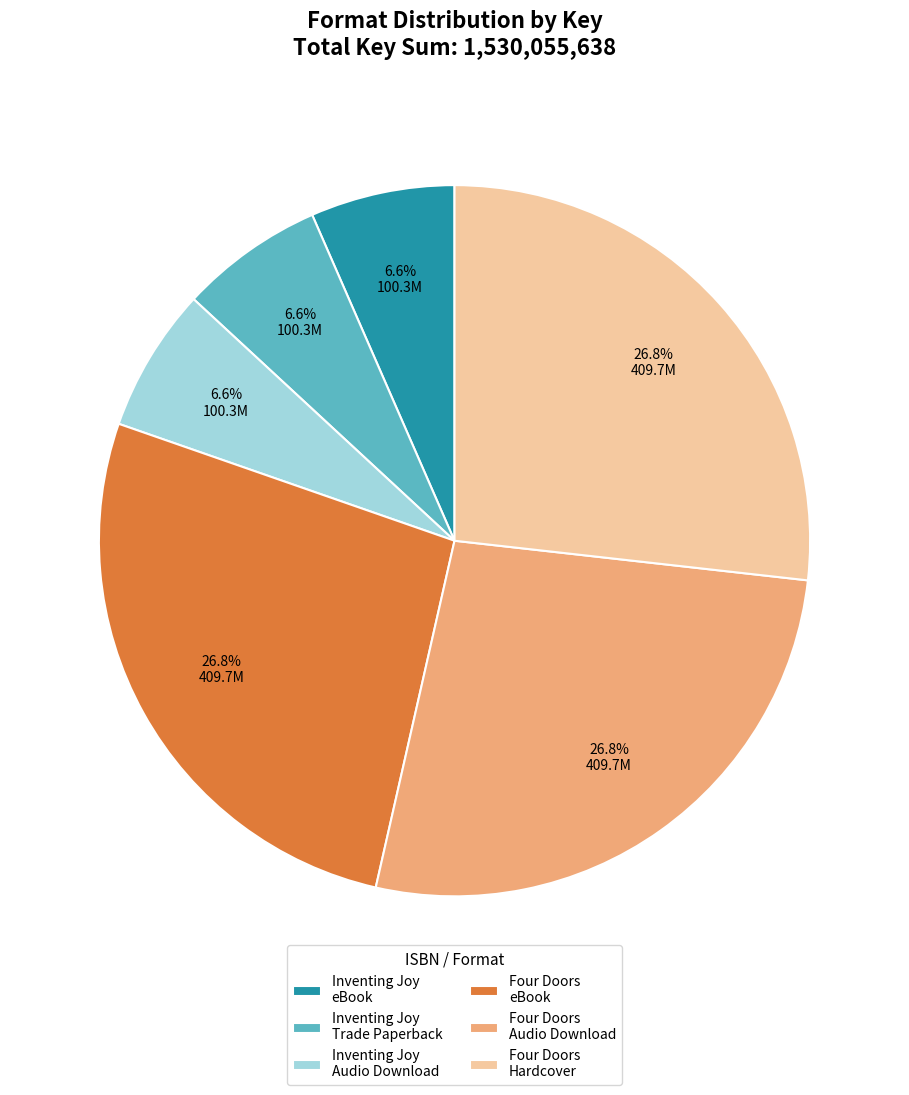

What percentage do Inventing Joy Audio Download and Four Doors Hardcover together represent?

33.3%